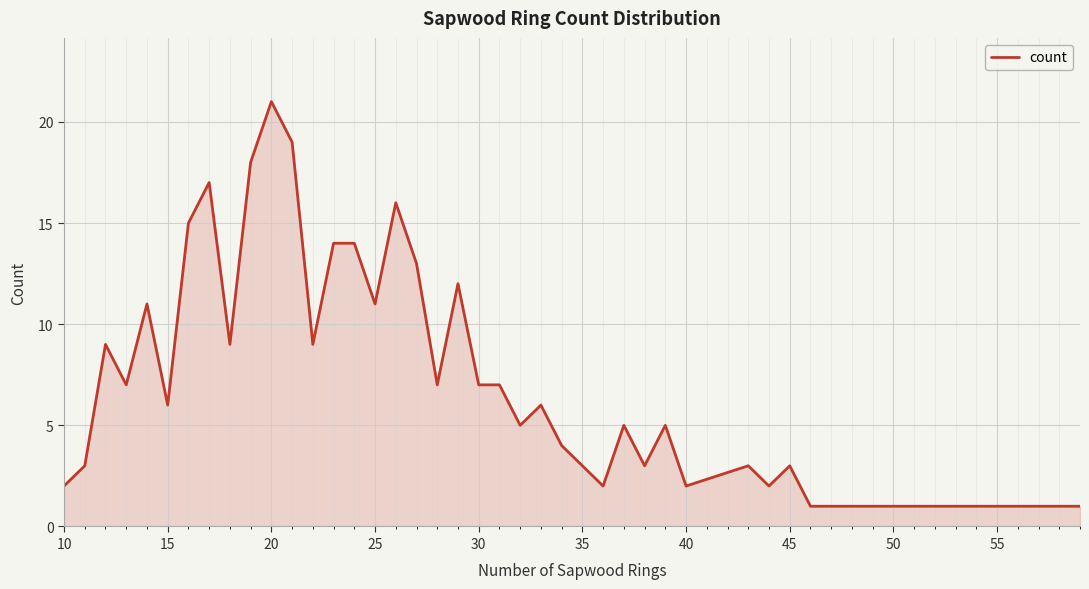

What value does the data have at 25?

11